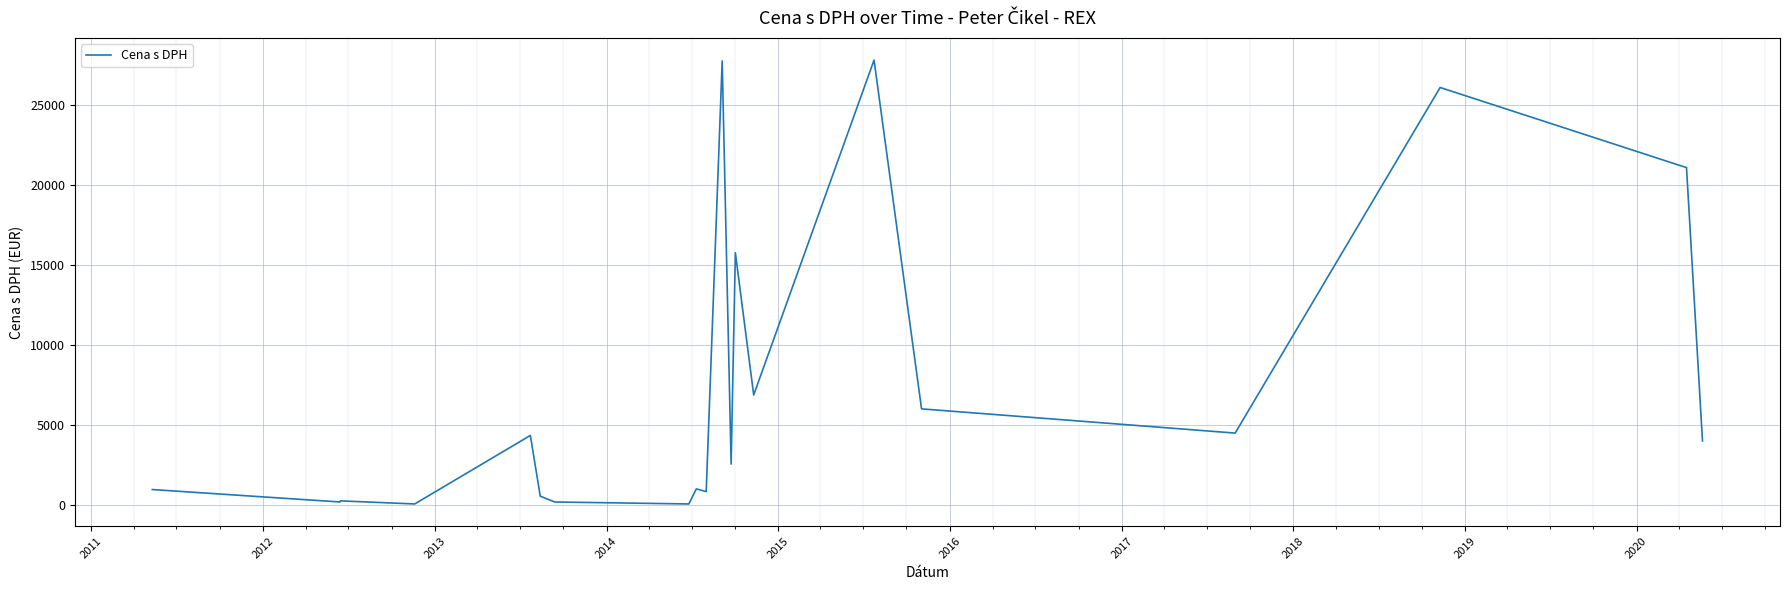

What is the greatest value displayed?

27830.7